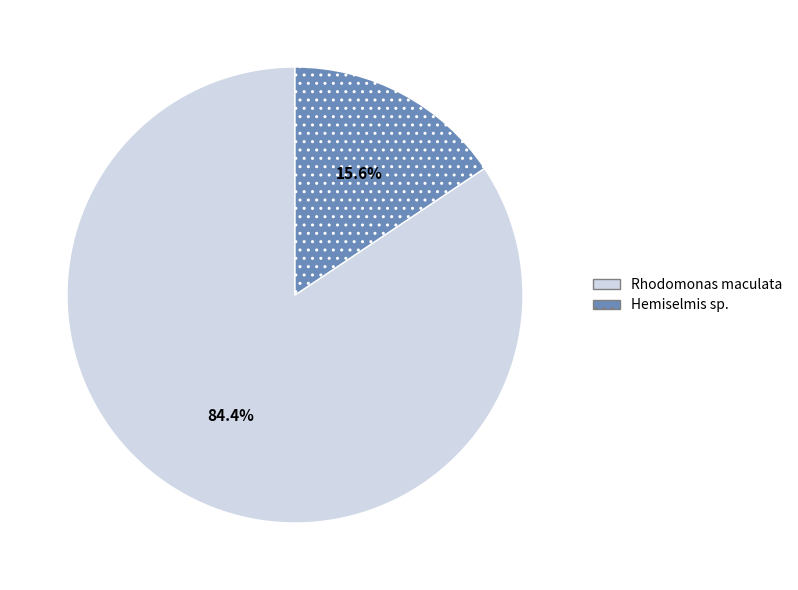

Does any single category account for the majority?

Yes